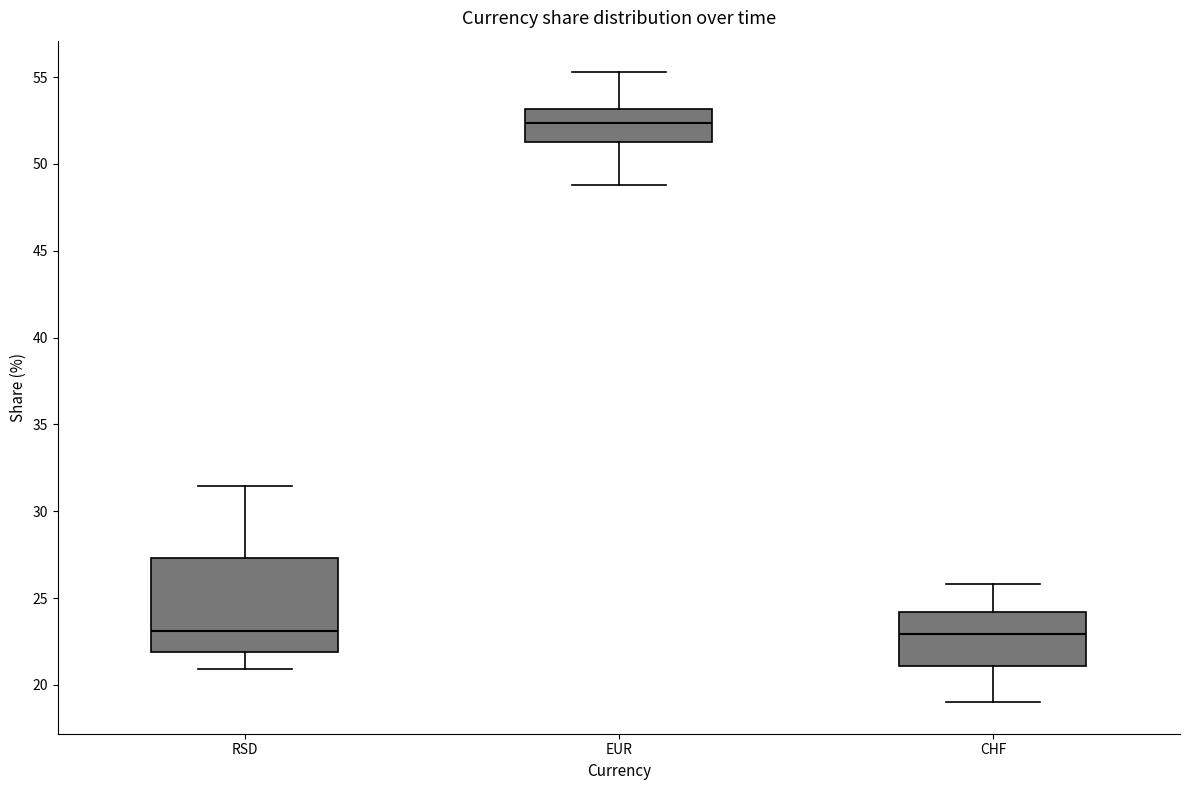

Which box has the highest median line?

EUR